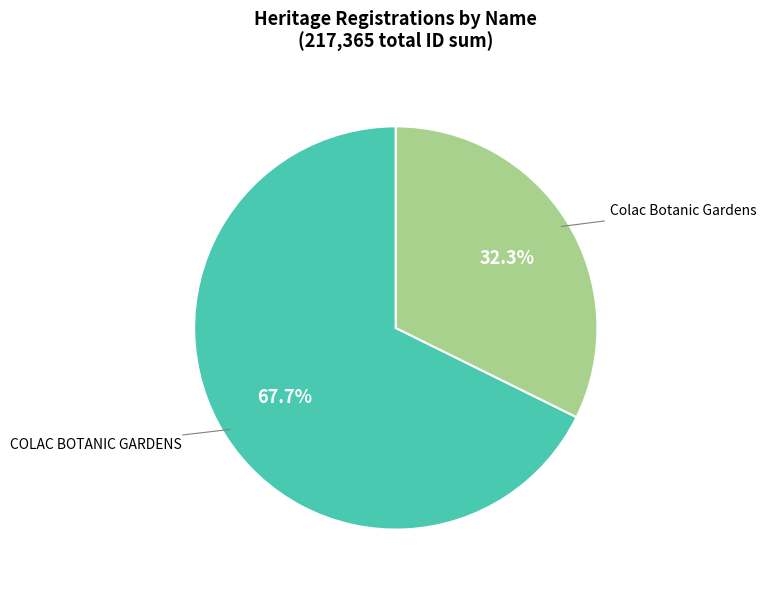

What is the smallest slice in the pie chart?

Colac Botanic Gardens